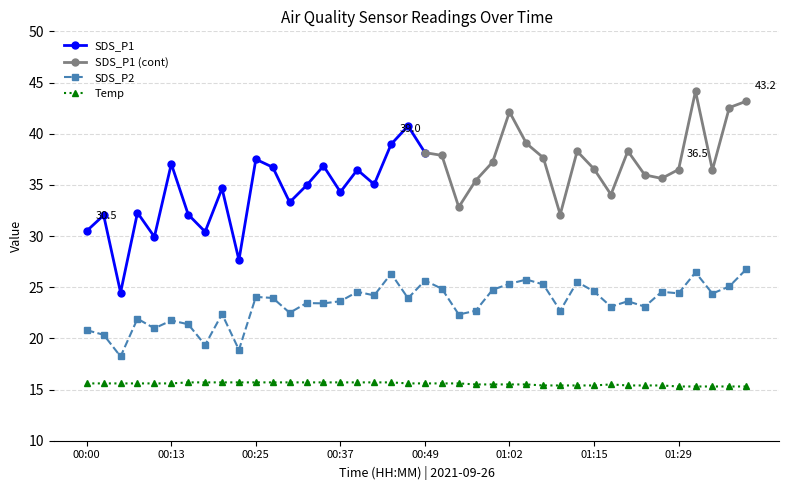

True or false: Temp and SDS_P2 intersect in this chart.

False